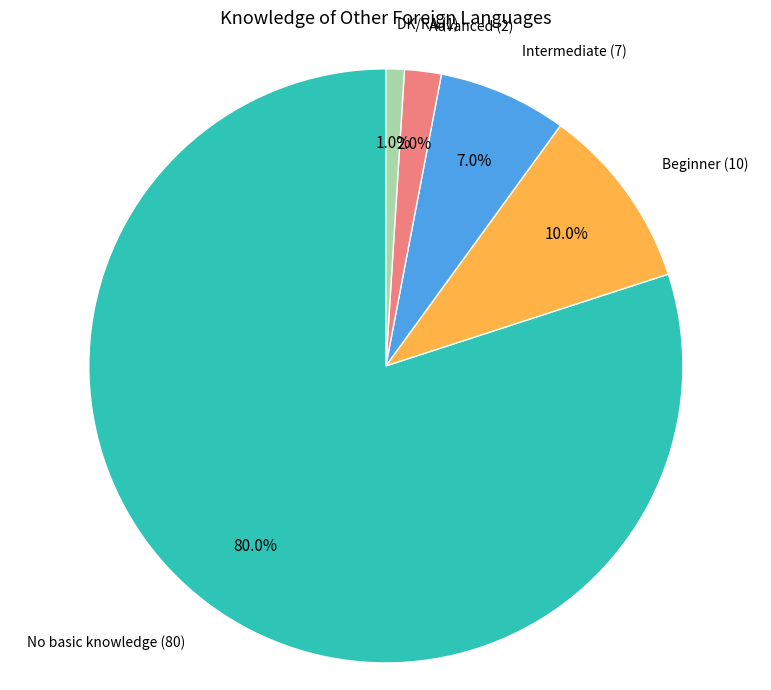

Is there any slice that represents more than half of the pie?

Yes